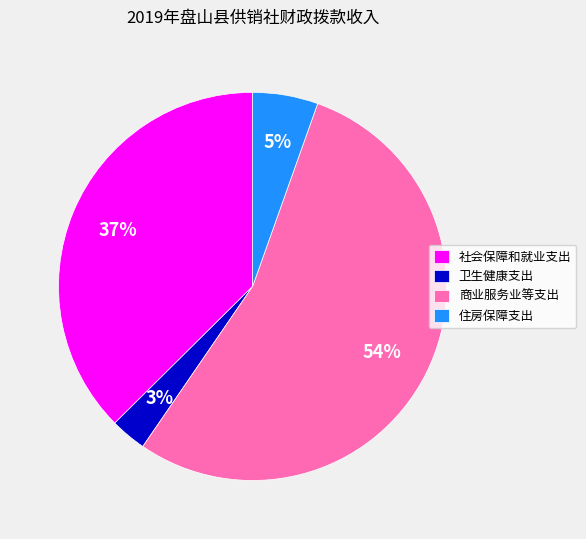

Is the sum of 社会保障和就业支出 and 商业服务业等支出 greater than half?

Yes